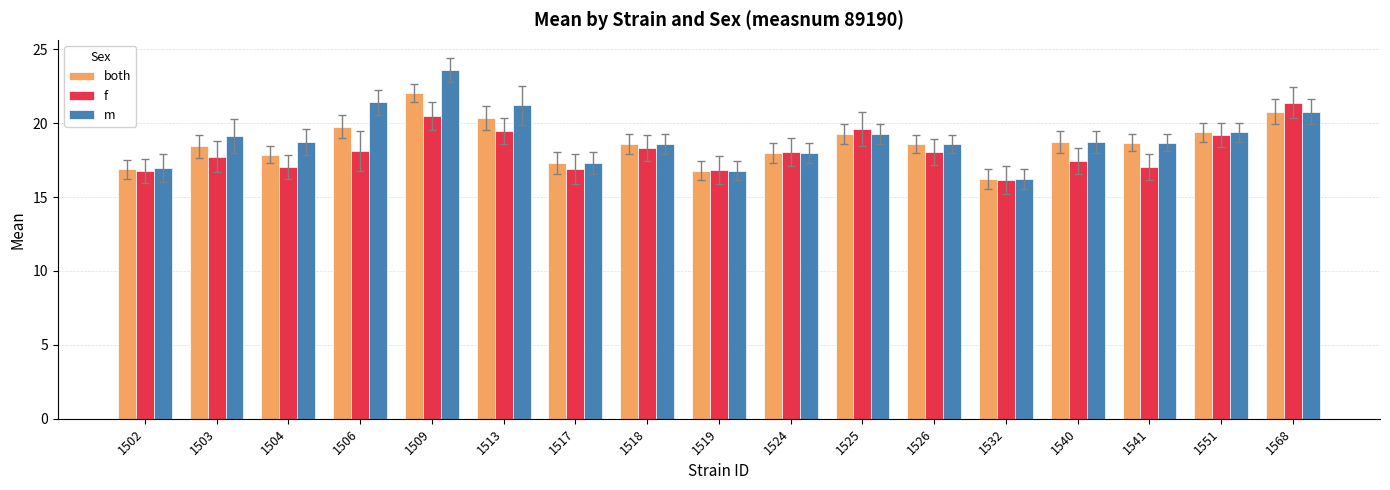

True or false: both has a value of 20.3 at 1513.

True